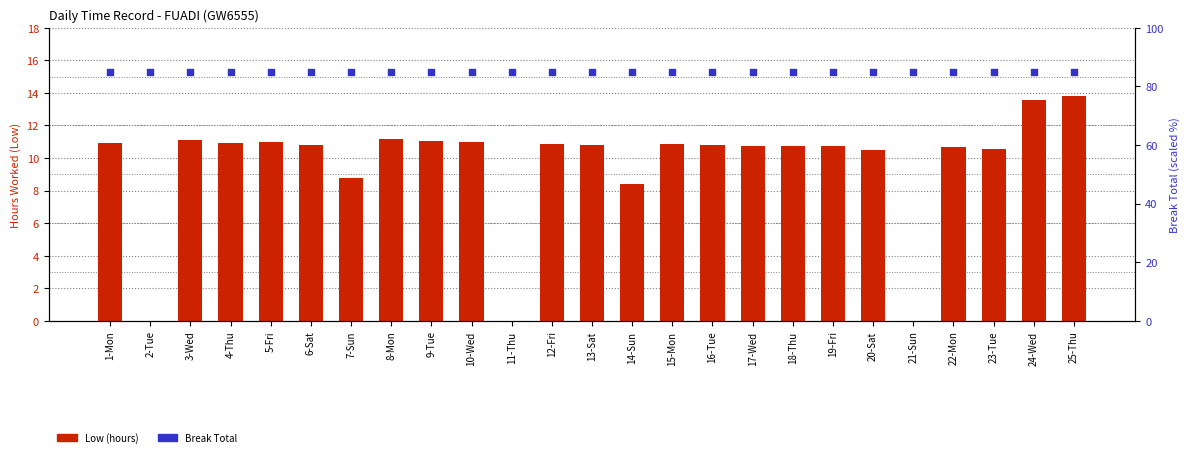

Which series contains the highest Y value?

Break Total